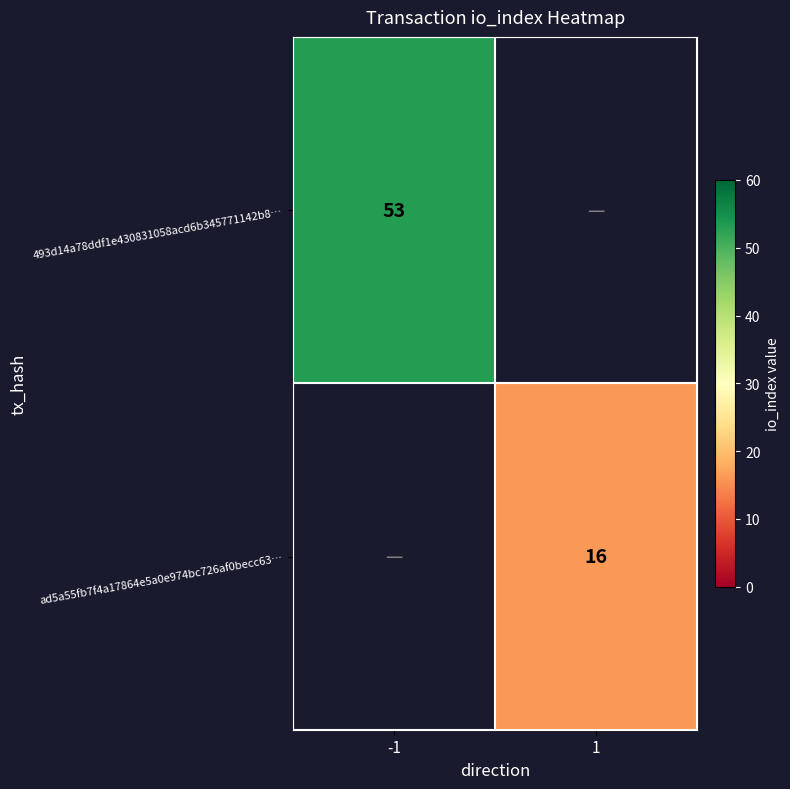

At which category does the chart reach its peak across all series?

-1